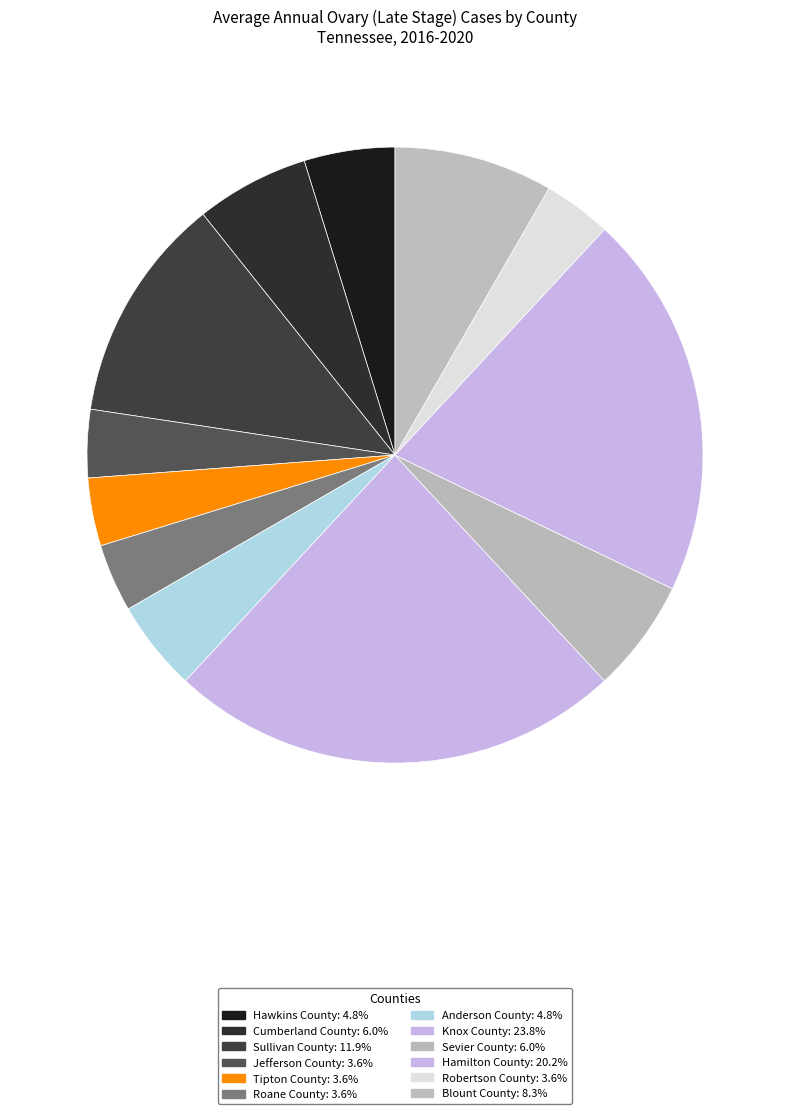

To the nearest percent, what is the combined percentage of Knox County and Hamilton County?

44%